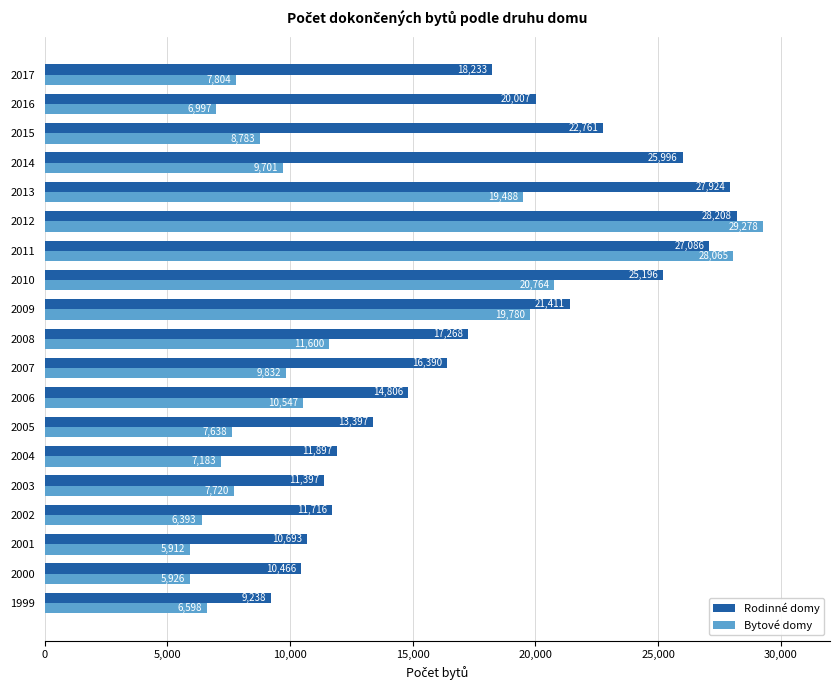

At 2000, list the series in order from largest to smallest.

Rodinné domy, Bytové domy